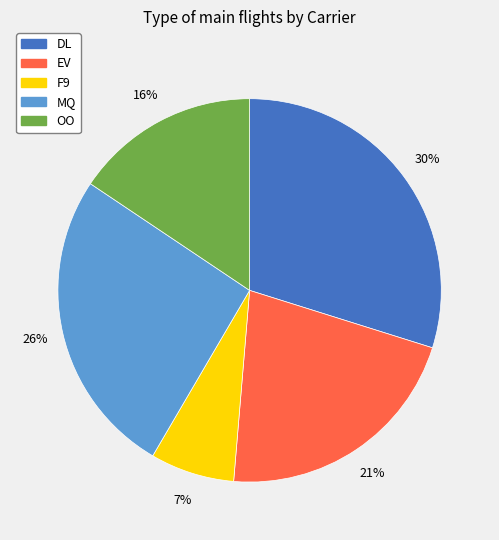

True or false: EV accounts for 21% of the total.

True